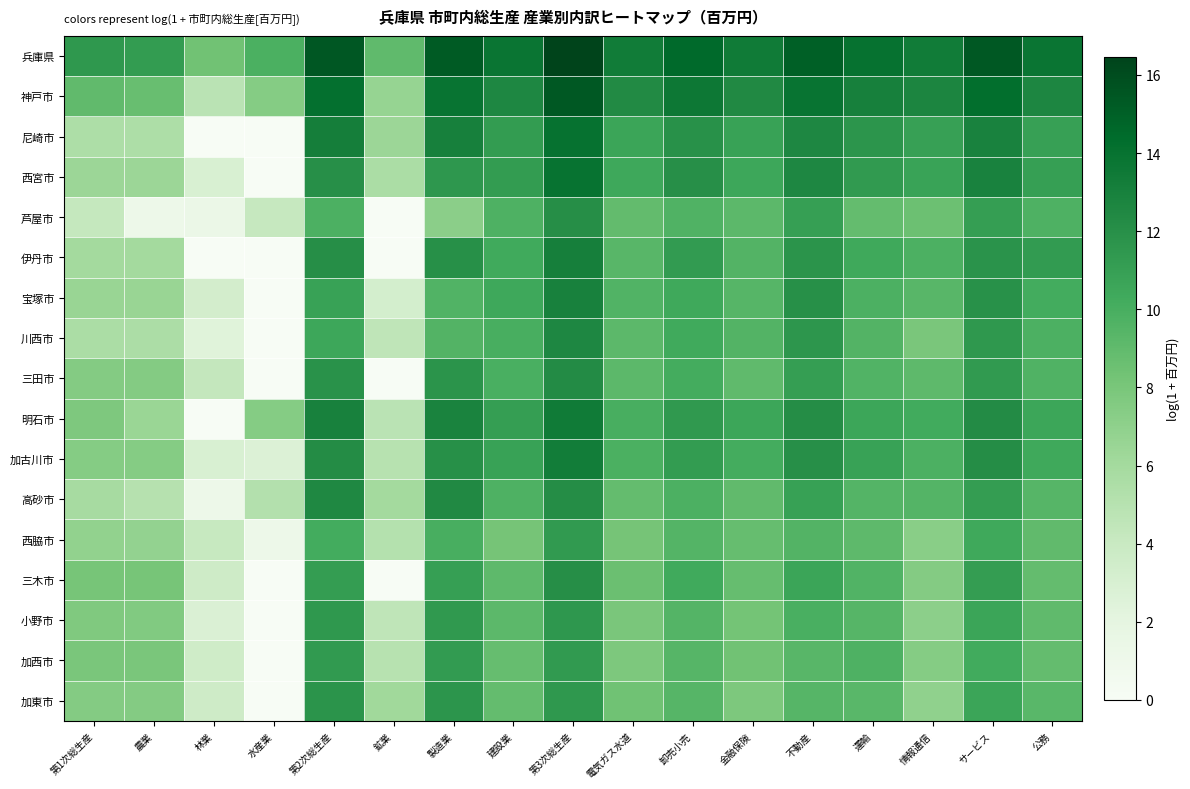

Which has a higher value, 第3次総生産 or 卸売小売?

第3次総生産